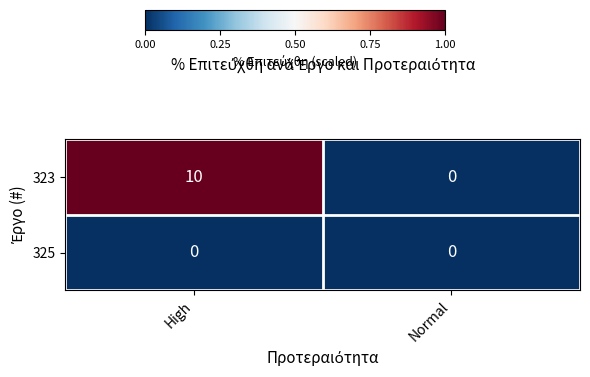

Rank the series by their maximum value, from lowest to highest.

325, 323